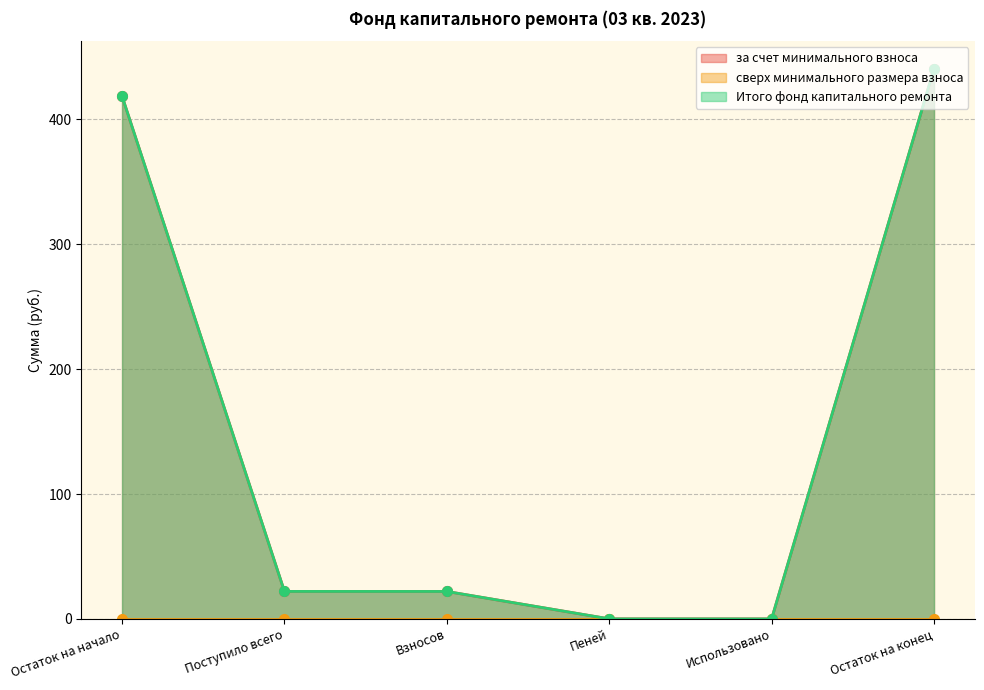

How many interior local valleys does the за счет минимального взноса series have?

1